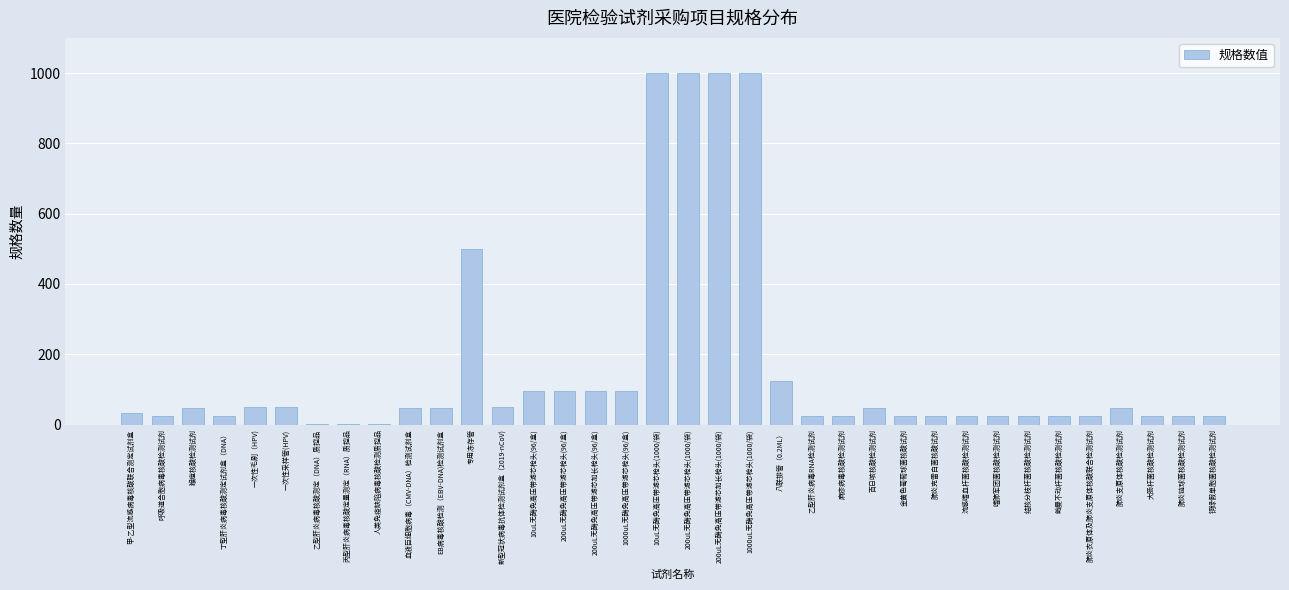

The value at 百日咳核酸检测试剂 is 48. True or false?

True